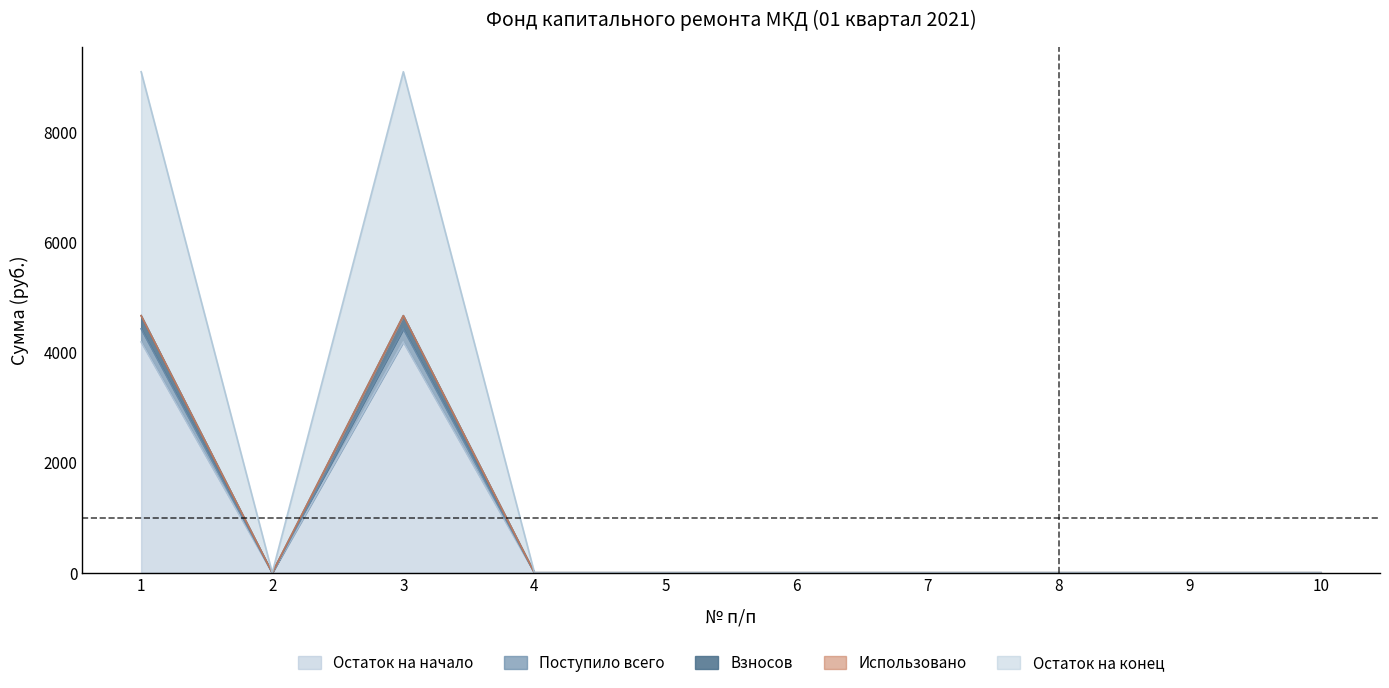

At which label does Остаток на начало reach its peak?

1